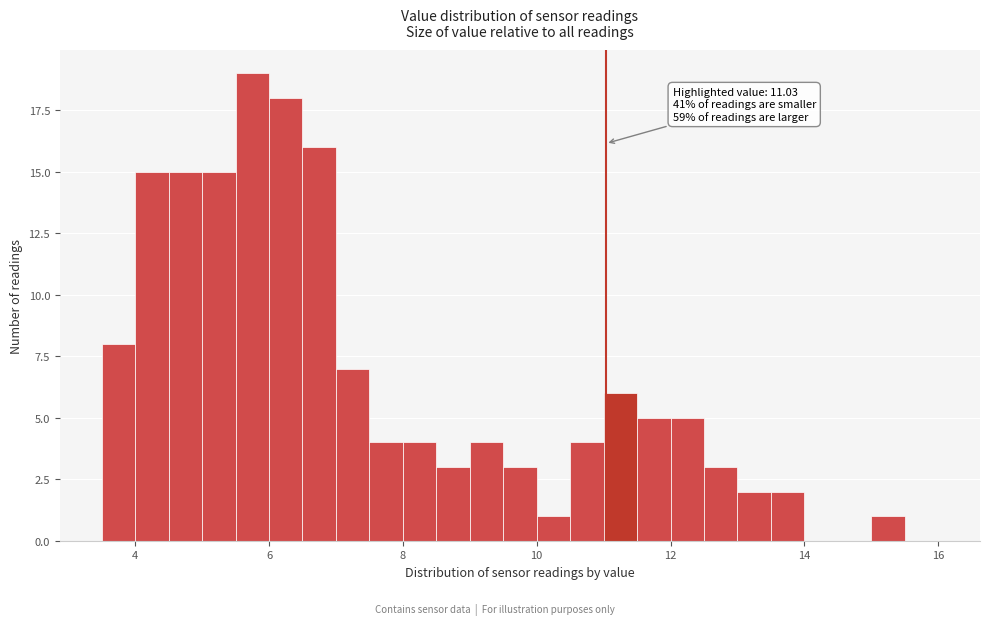

Read against the x-axis, roughly where is the centre of the tallest bar?

5.8